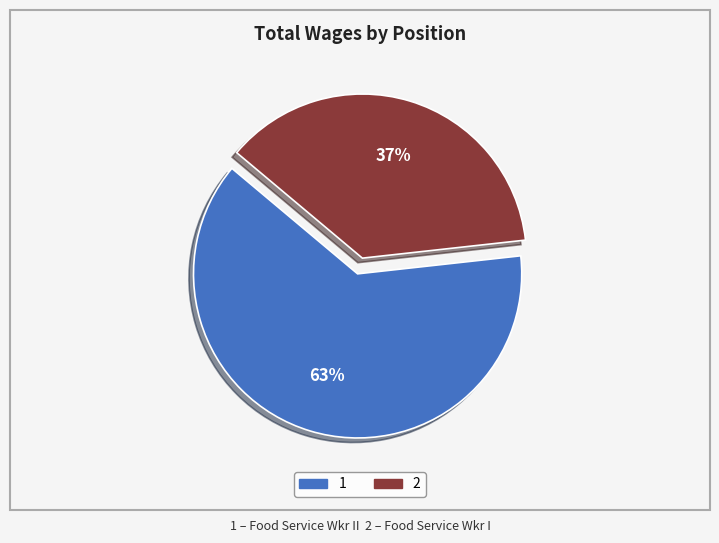

Is there a majority slice in this chart?

Yes